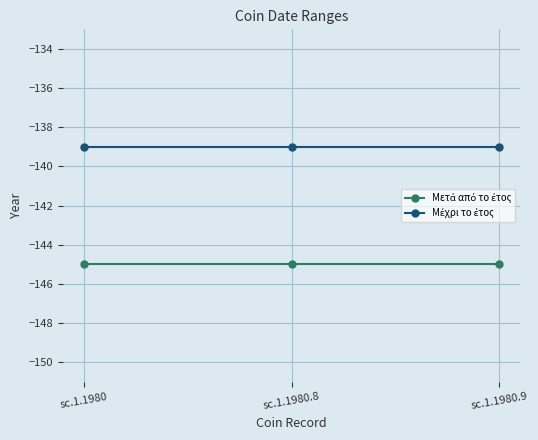

What is the greatest value displayed?

-139